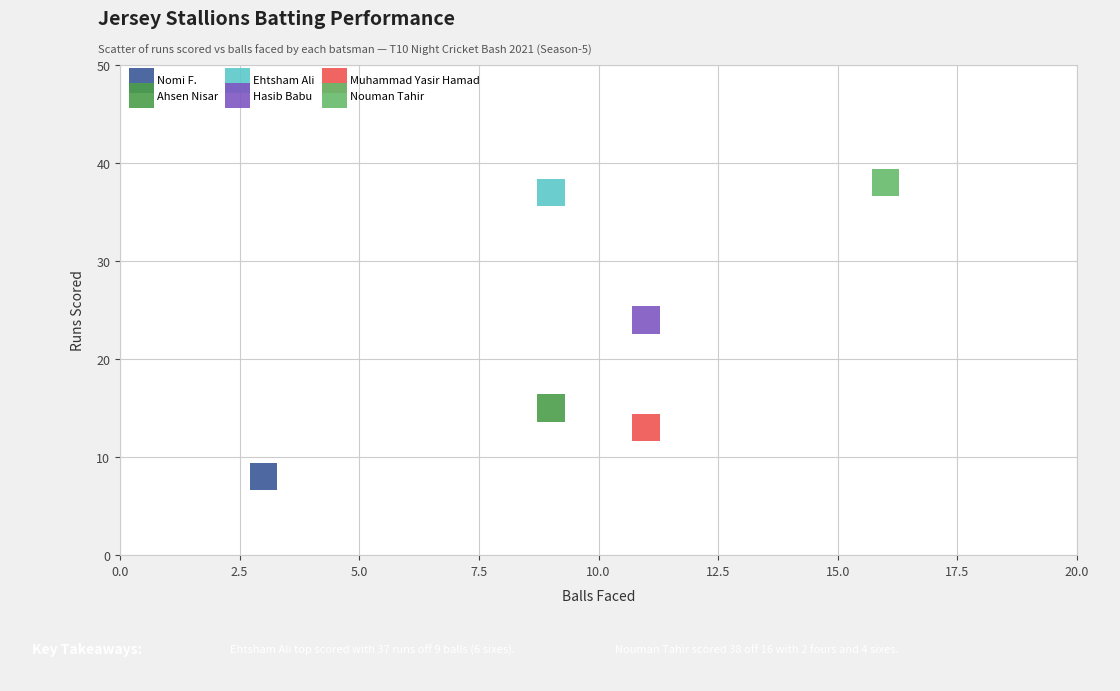

What are all the series names shown in the legend?

Nomi F., Ahsen Nisar, Ehtsham Ali, Hasib Babu, Muhammad Yasir Hamad, Nouman Tahir